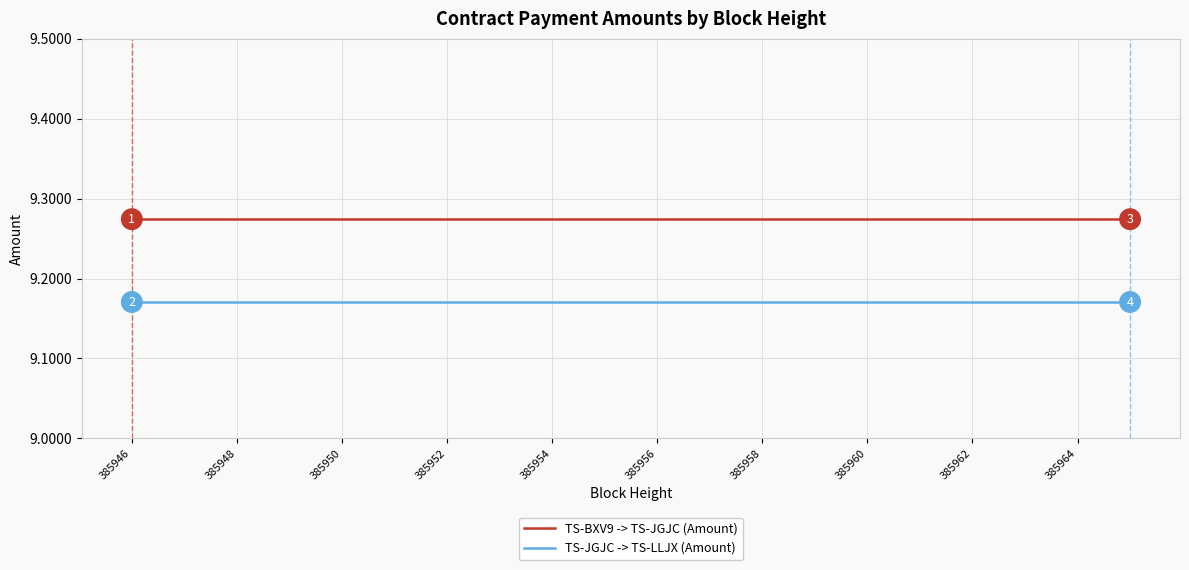

True or false: TS-BXV9 -> TS-JGJC (Amount) and TS-JGJC -> TS-LLJX (Amount) cross at least once.

False